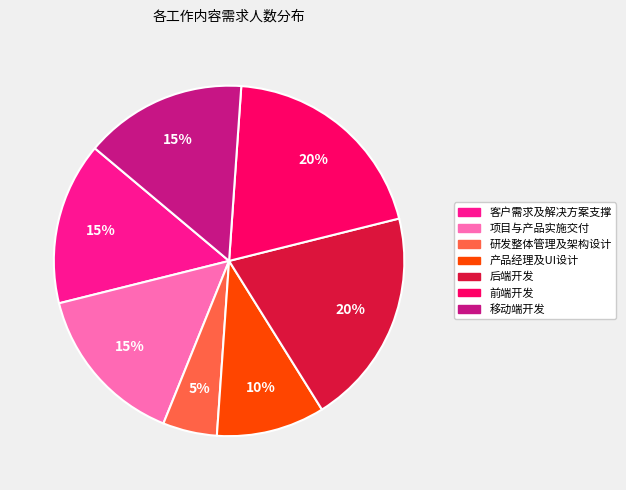

What is the ratio of the value at 产品经理及UI设计 to the value at 客户需求及解决方案支撑?

0.7